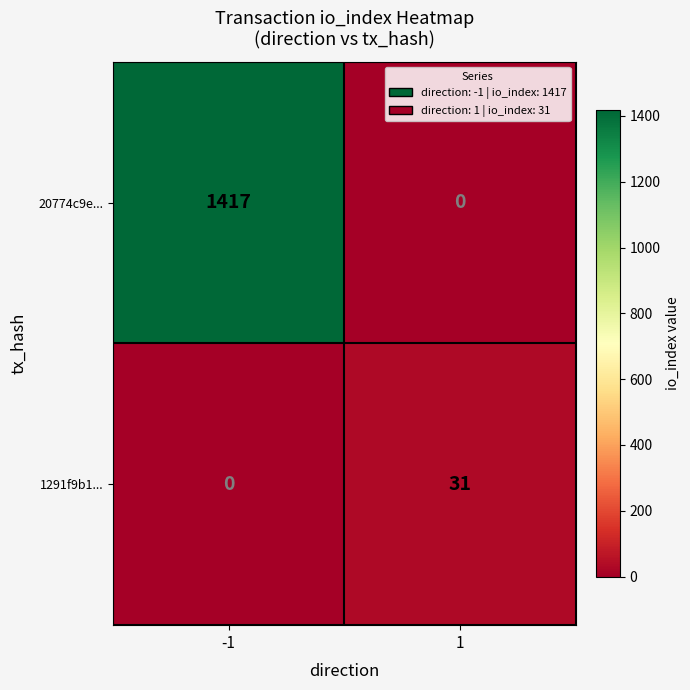

What is the difference between the maximum and minimum values in the 1291f9b1... series?

31